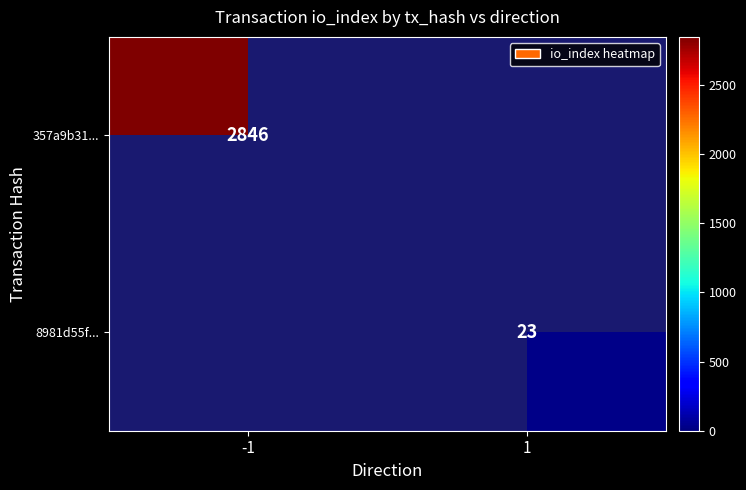

Which category has the lowest value across all series?

1